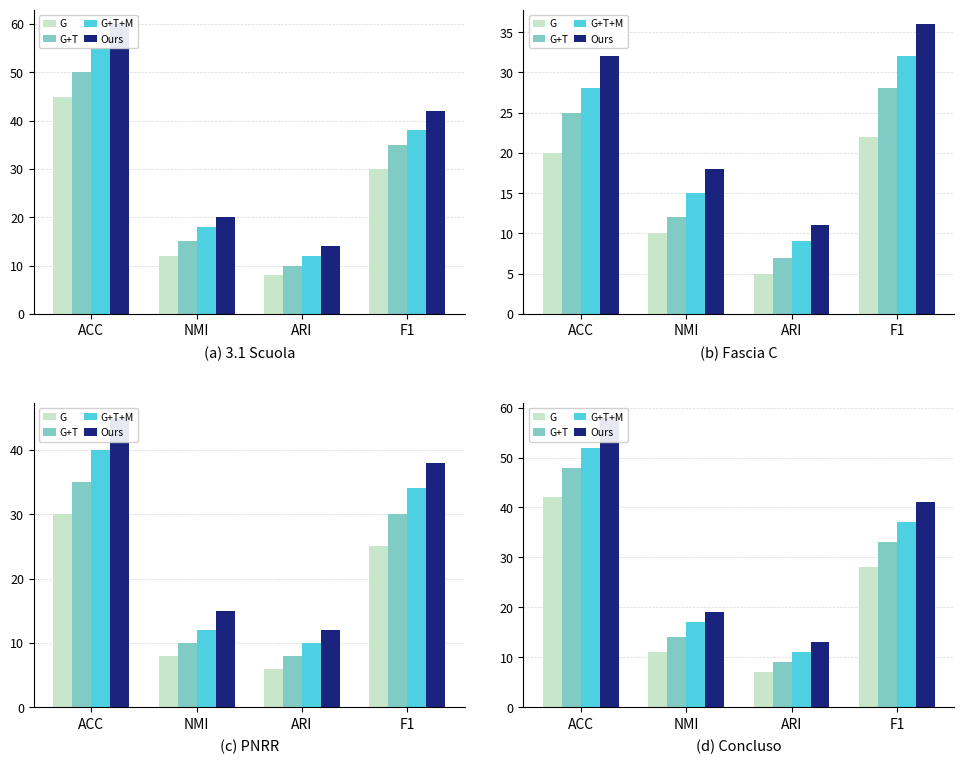

Between NMI and ACC, which is larger?

ACC